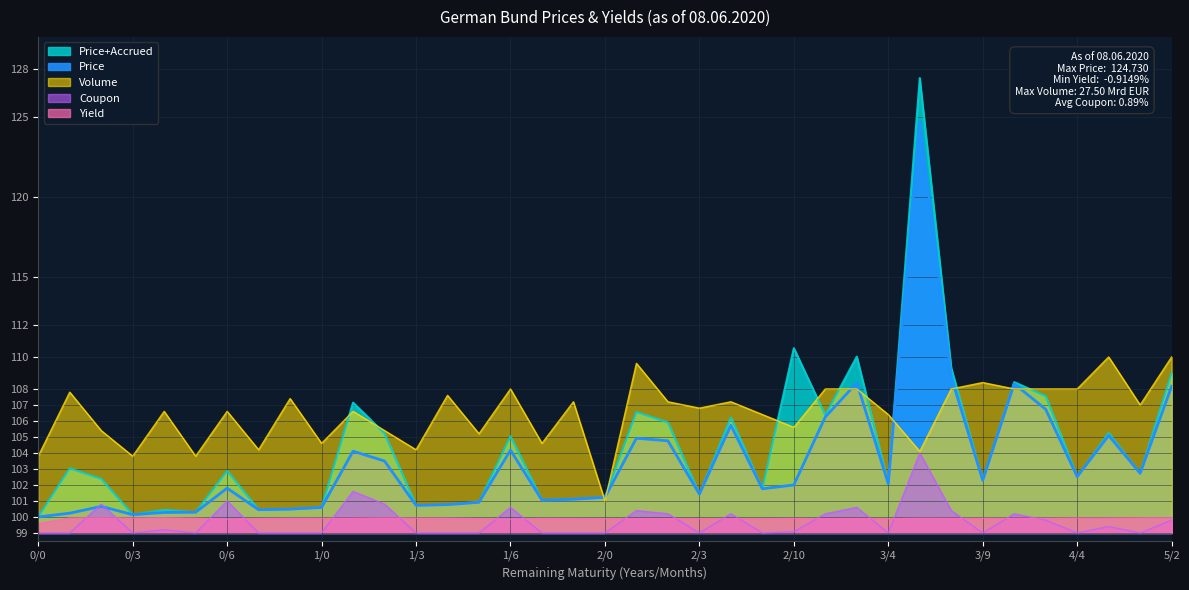

True or false: Yield and Volume cross at least once.

False